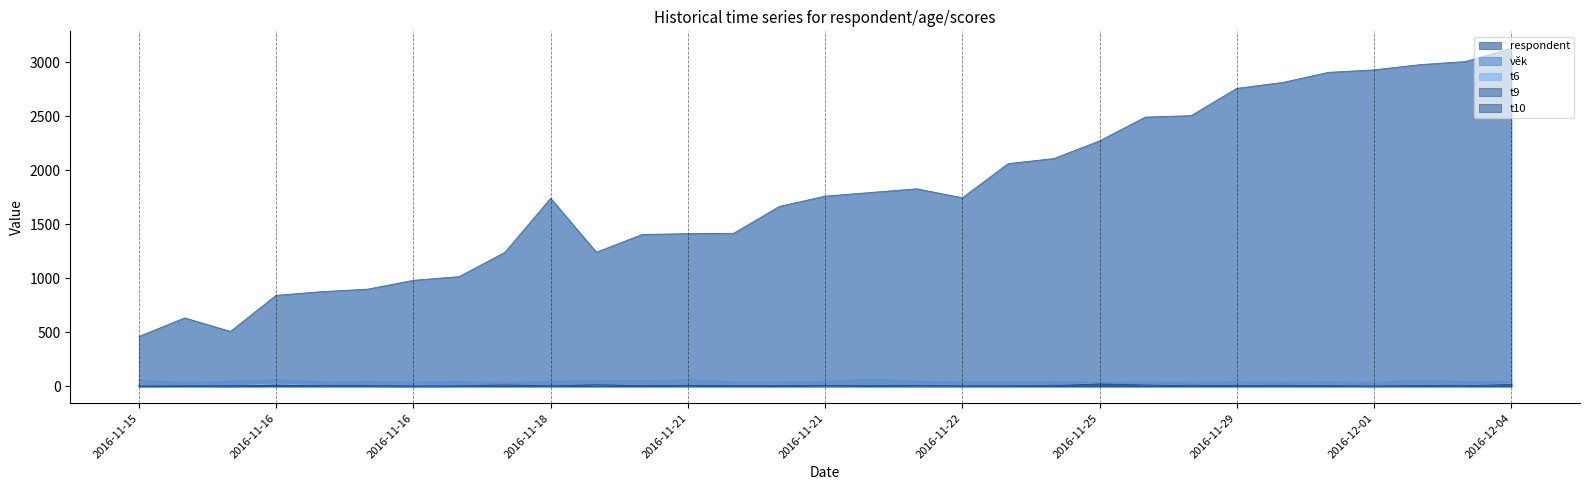

What is the approximate value of věk at 2016-12-01?

36